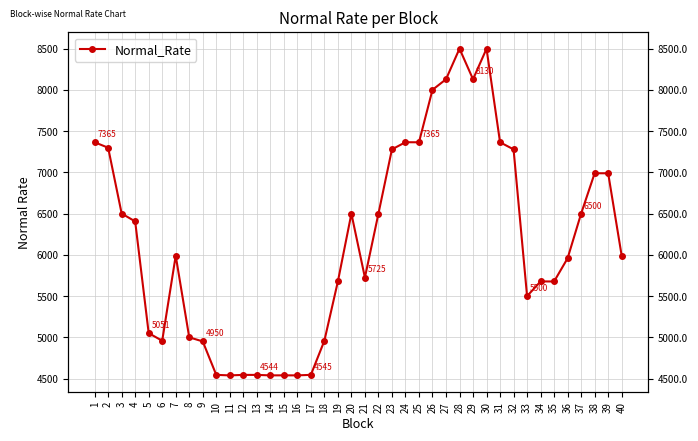

Reading left to right, extract all data points from this chart.

1=7365.2	2=7299.1	3=6500.8	4=6405.5	5=5050.8	6=4958.2	7=5989.5	8=4999.9	9=4950.4	10=4544.6	11=4538.4	12=4544.4	13=4544.1	14=4538.7	15=4538.9	16=4538.6	17=4544.8	18=4958.1	19=5677.3	20=6499.7	21=5724.9	22=6499.1	23=7279.1	24=7365.7	25=7365.1	26=8001.0	27=8129.1	28=8500.2	29=8129.5	30=8499.6	31=7365.2	32=7279.1	33=5499.8	34=5677.9	35=5677.2	36=5959.2	37=6500.4	38=6989.5	39=6989.1	40=5989.7